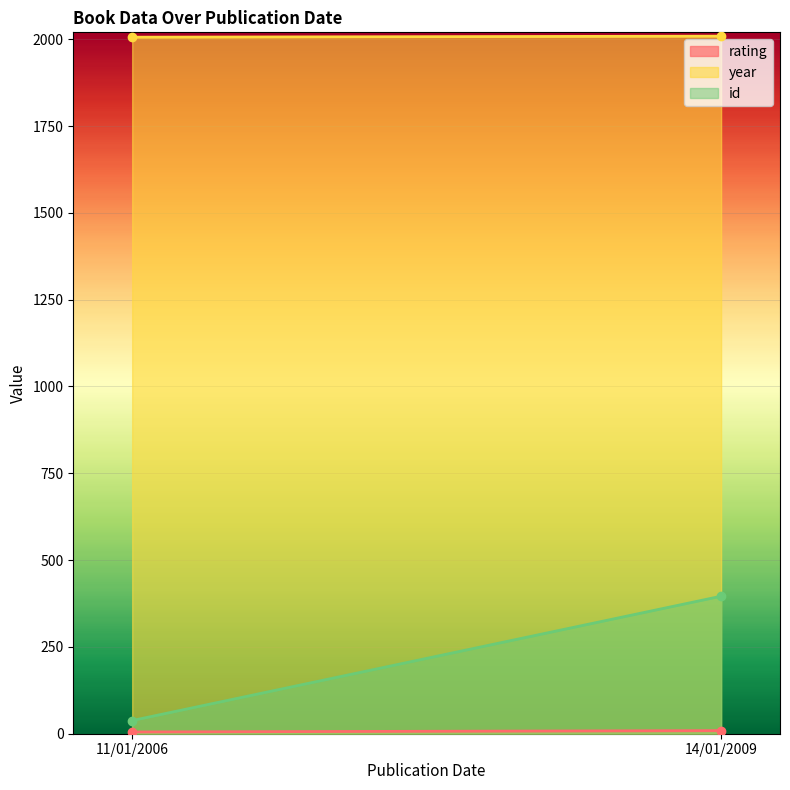

What is the highest value of the id series?

396